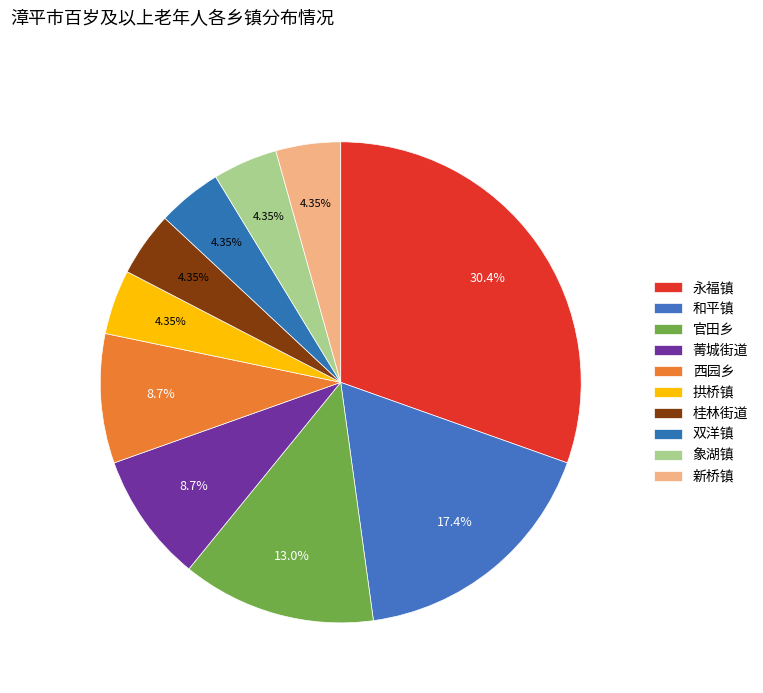

To the nearest percent, what percentage of the pie is 拱桥镇?

4%